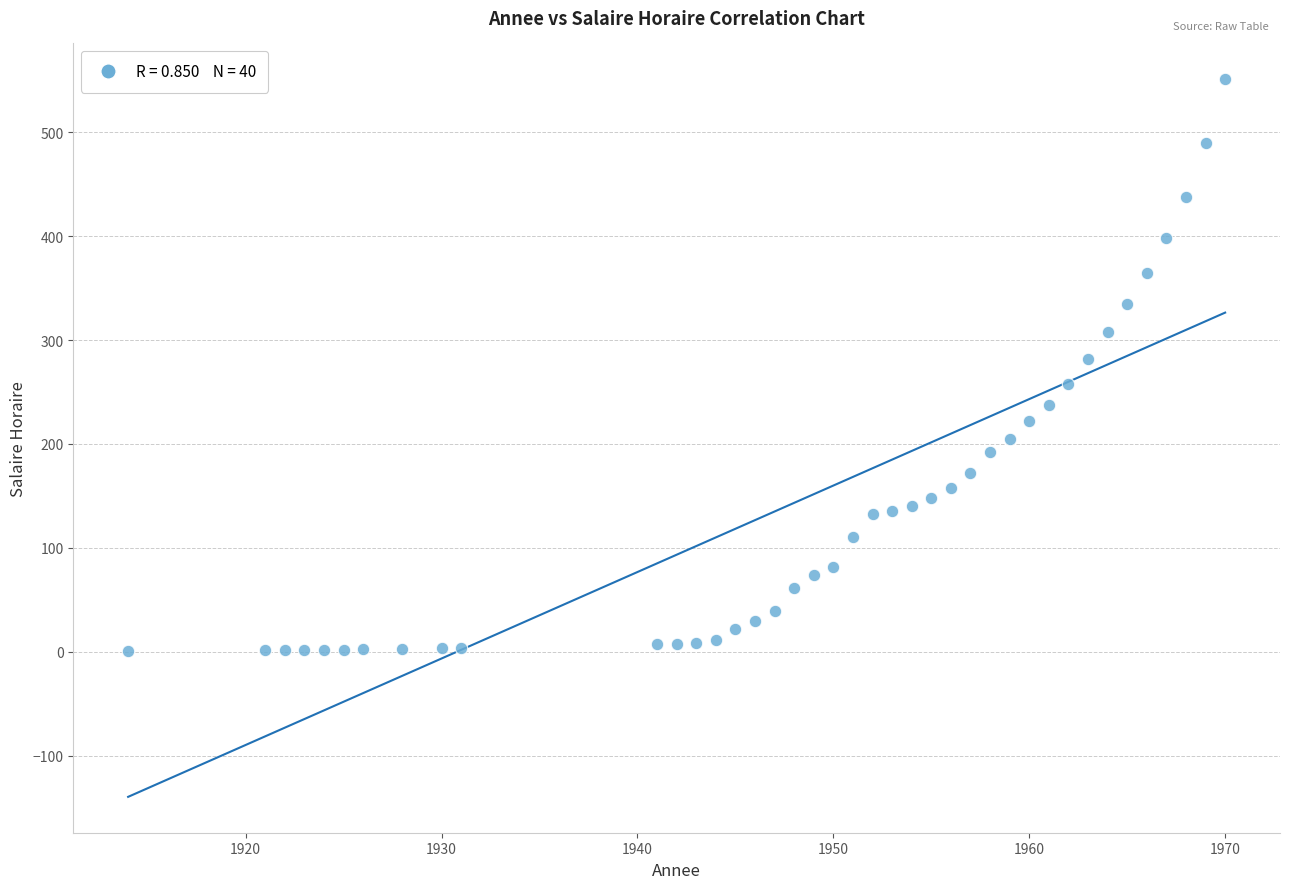

What is the range of X values (max minus min)?

56.0